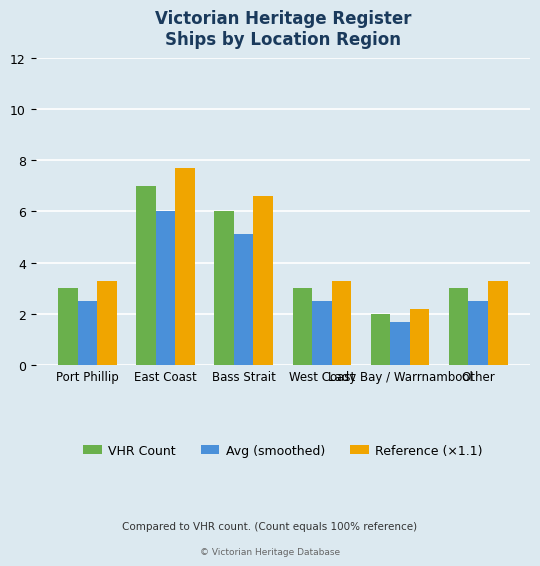

Which series has the largest total across all categories?

Reference (×1.1)